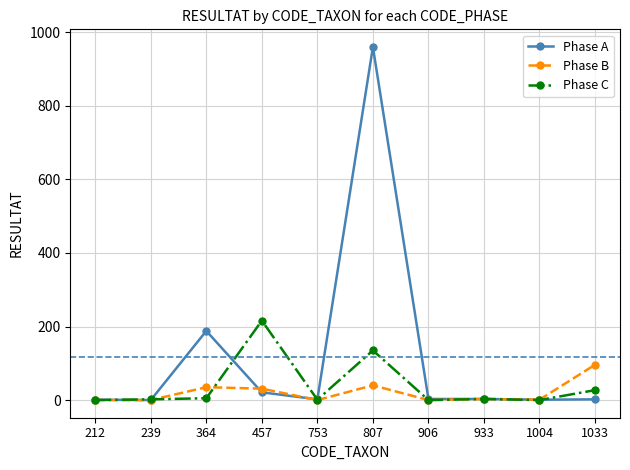

List the series in order of their peak value, highest first.

Phase A, Phase C, Phase B